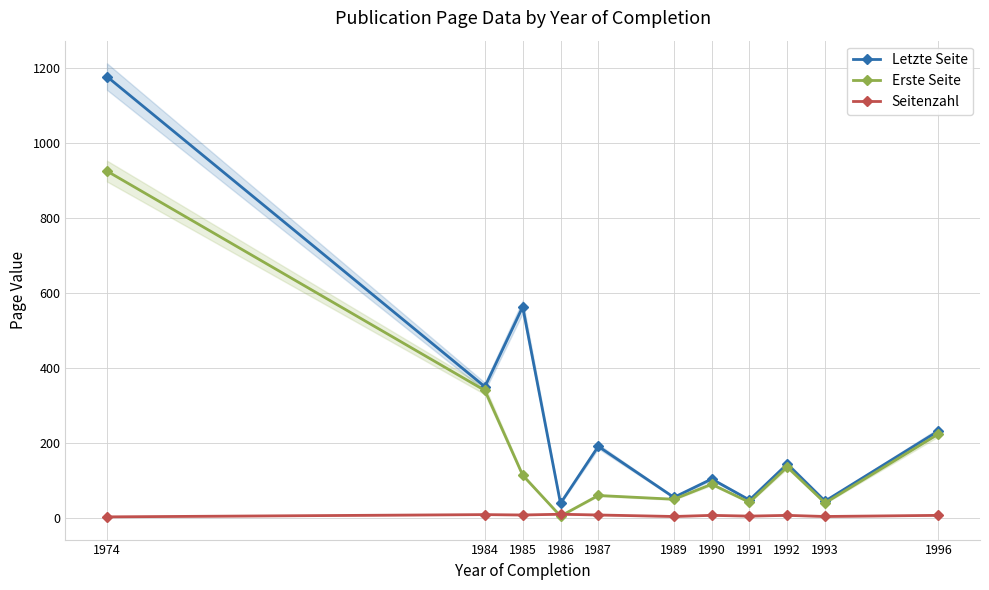

At which label is Letzte Seite closest to 609?

1985